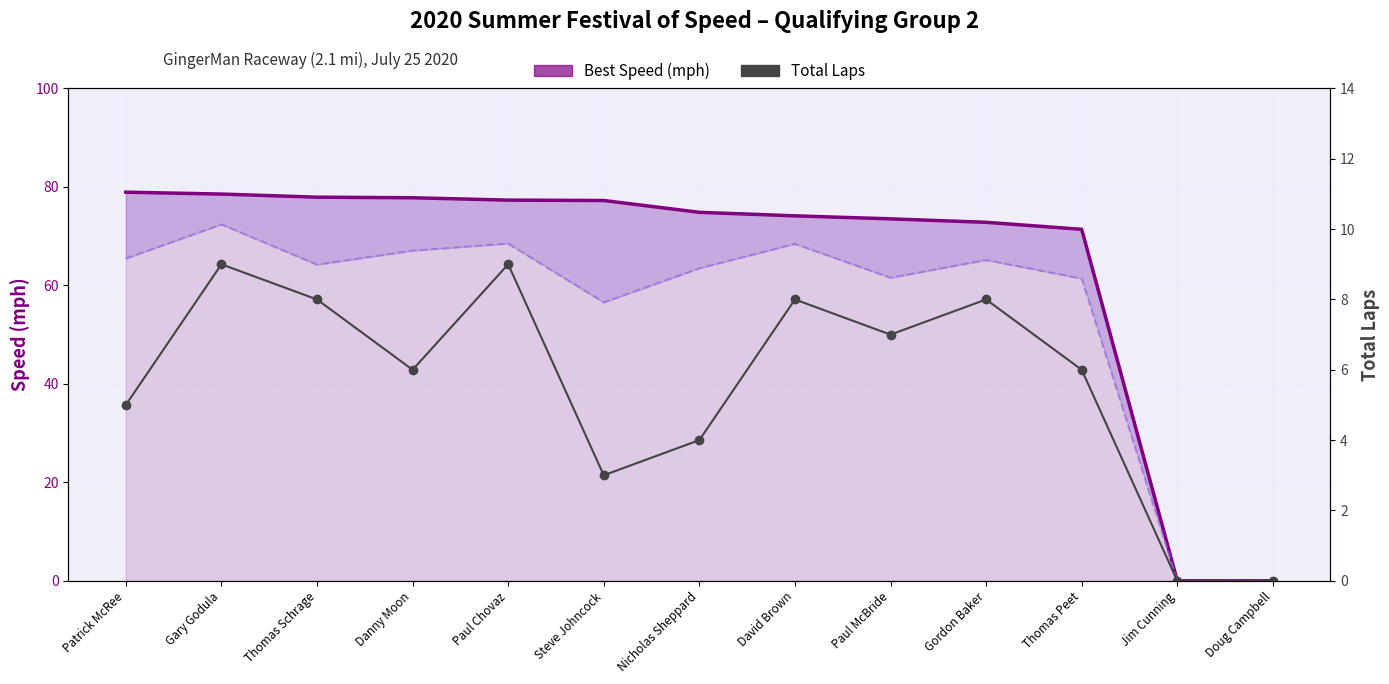

List the series in order of their peak value, lowest first.

Total Laps, Best Speed (mph)